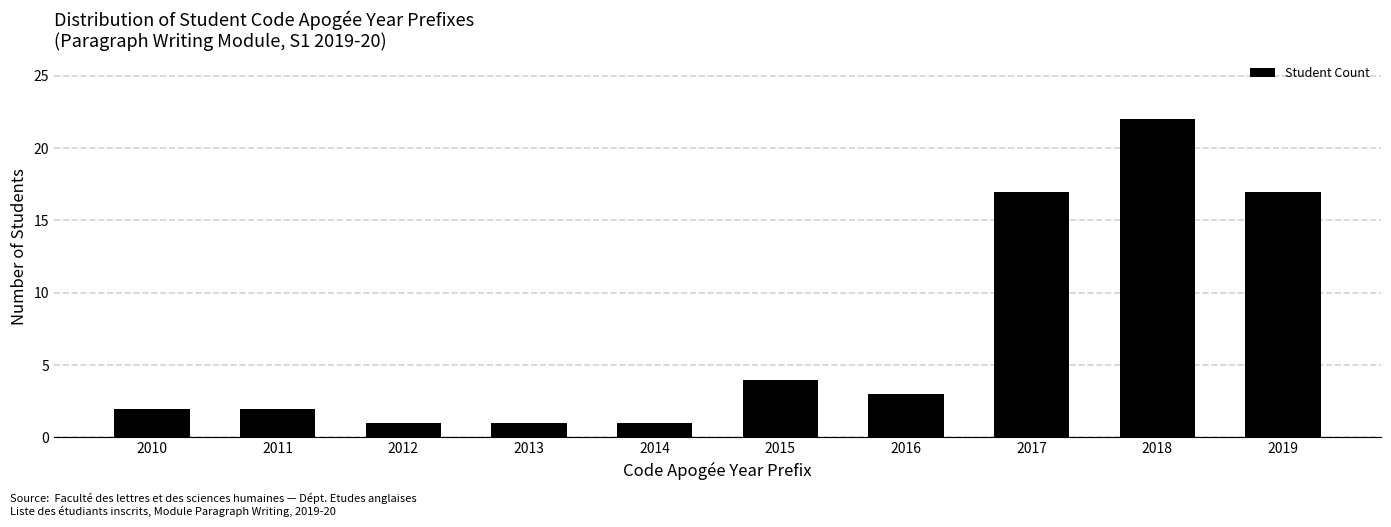

Reading left to right, list all the values displayed in this chart.

2	2	1	1	1	4	3	17	22	17